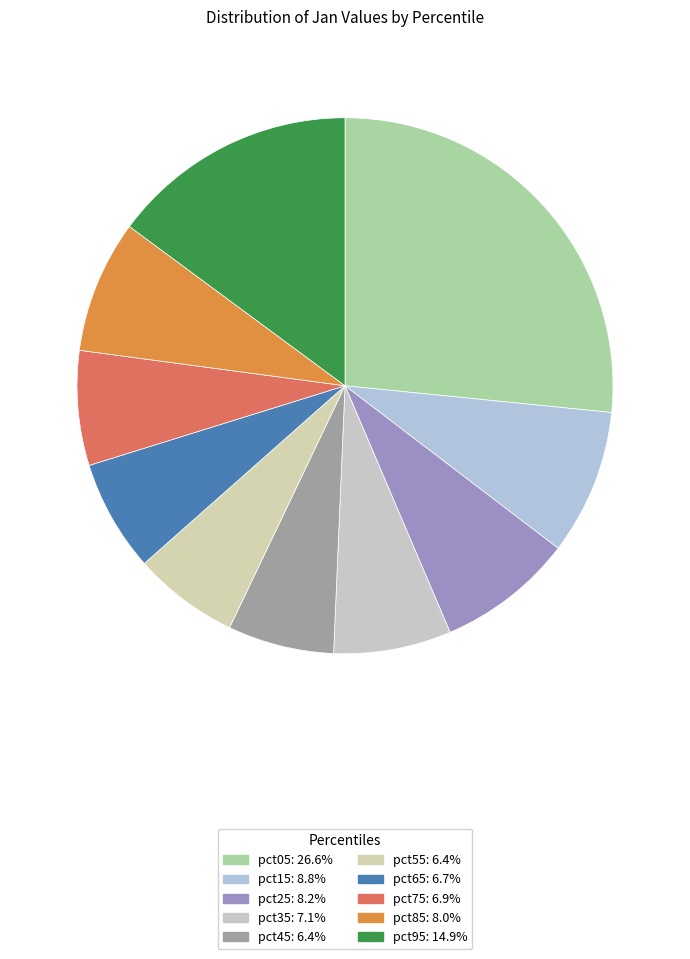

Is it true that pct85 is 8% of the pie?

True